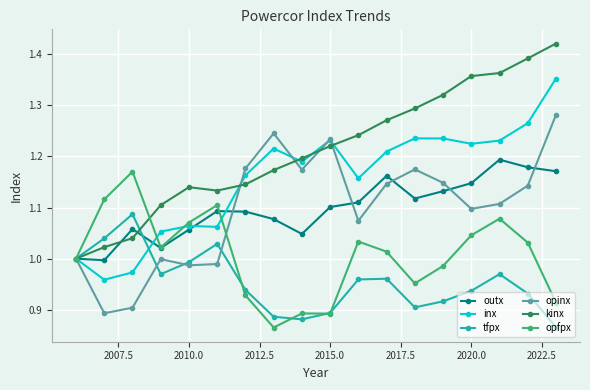

How many distinct data groups are displayed?

6